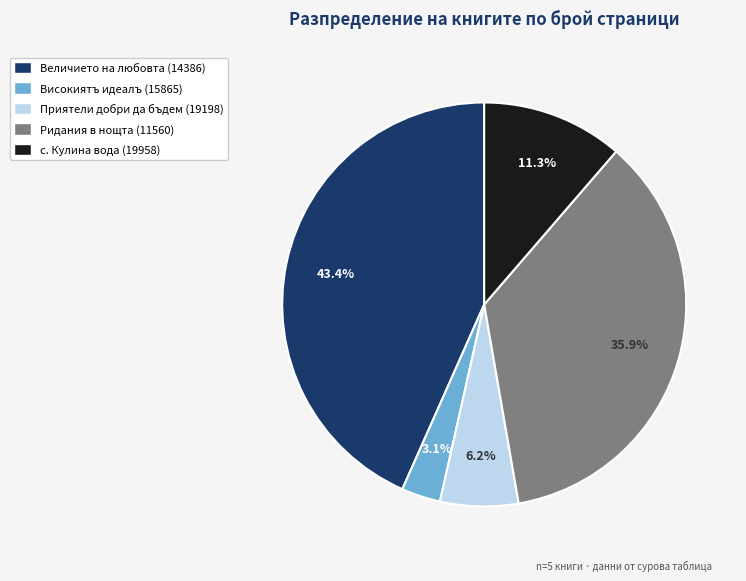

Is there any slice that represents more than half of the pie?

No